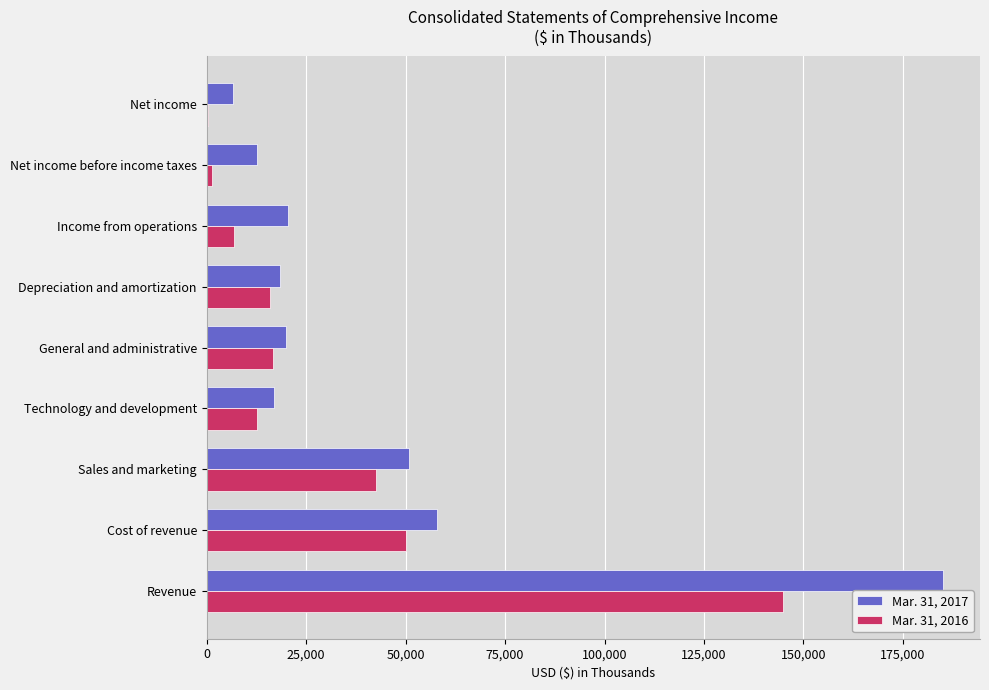

Between Cost of revenue and Technology and development, which series saw the biggest shift?

Mar. 31, 2017